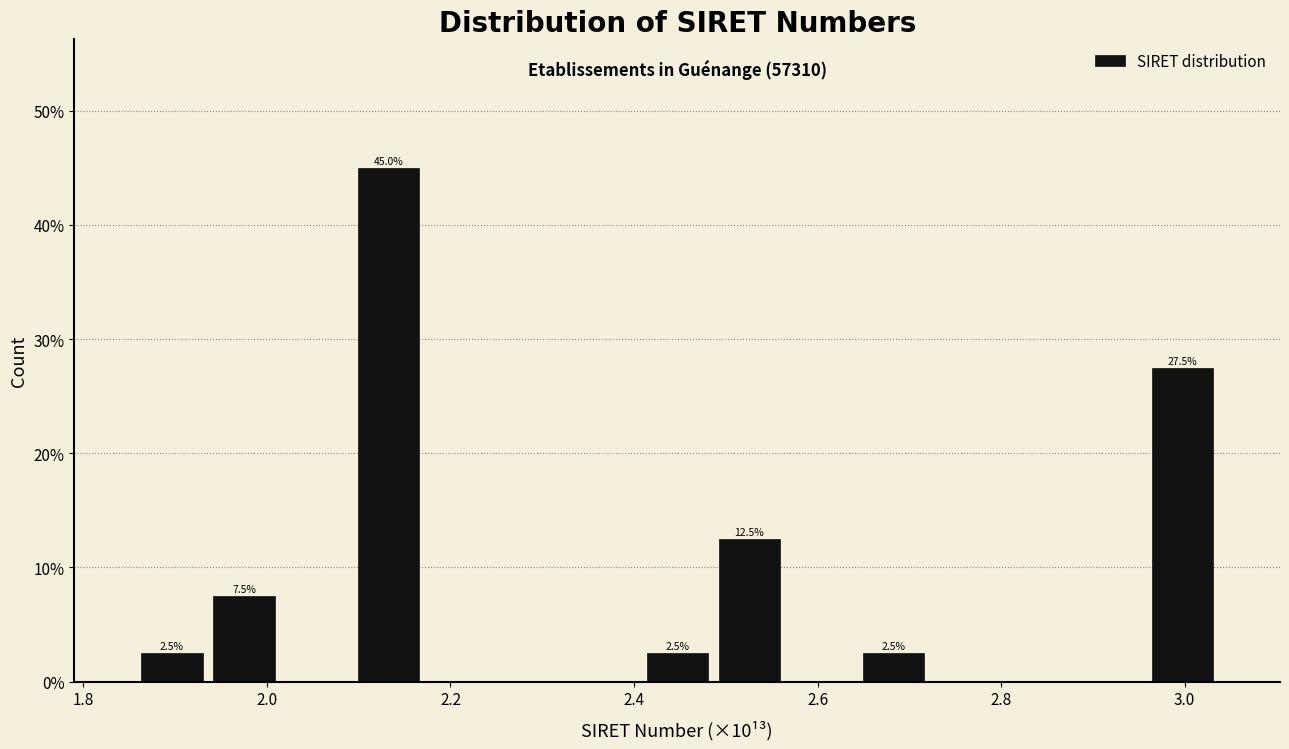

Read against the x-axis, roughly where is the centre of the tallest bar?

2.14